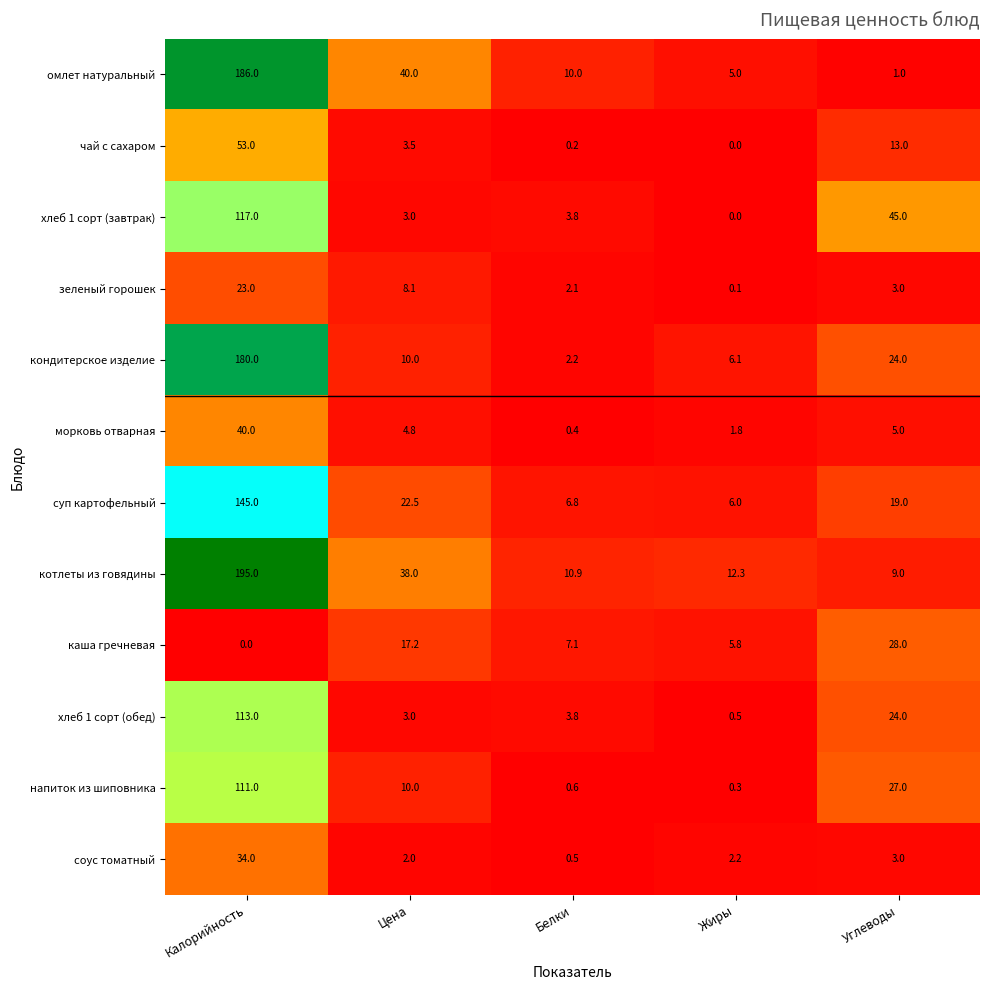

What is the difference between the highest and lowest values at Цена?

38.0